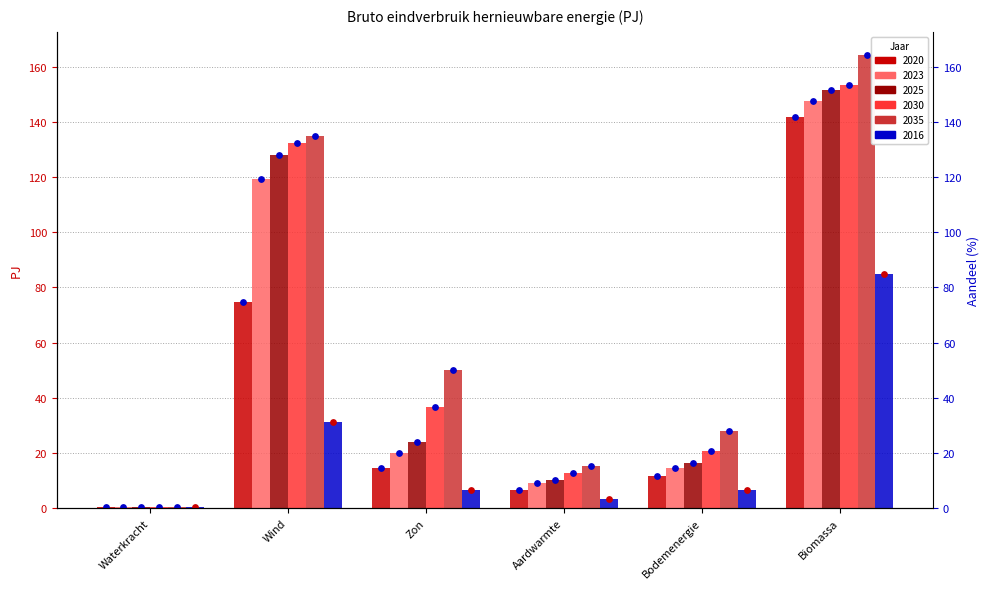

Which series reaches the maximum Y coordinate?

2035